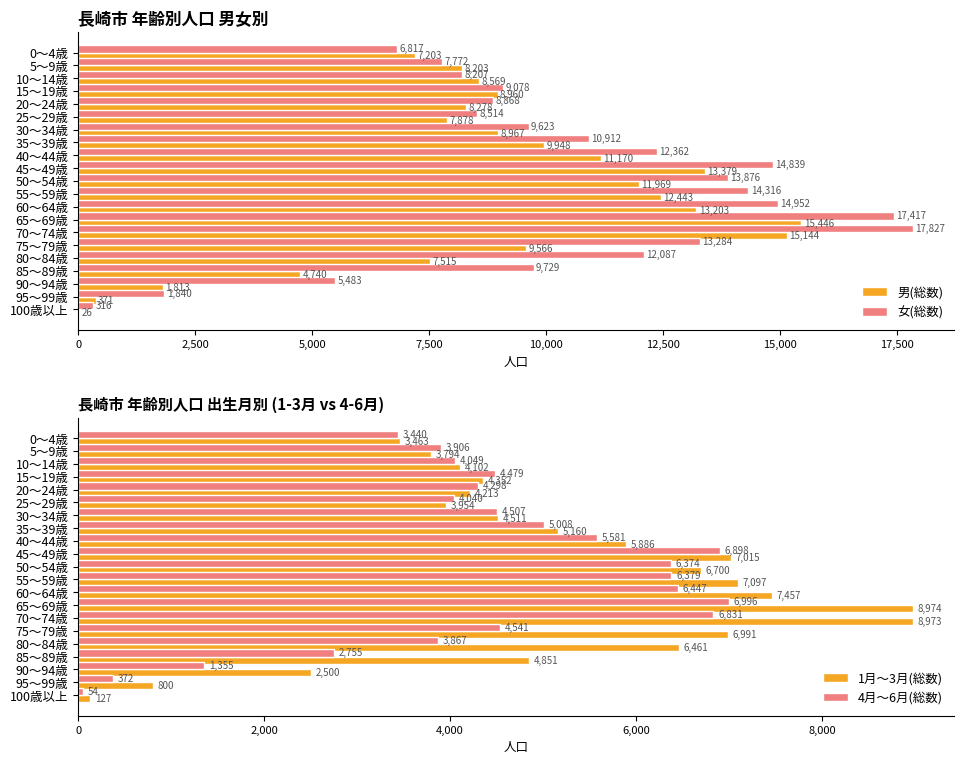

Is it true that 女(総数) equals 3069 at 0～4歳?

False